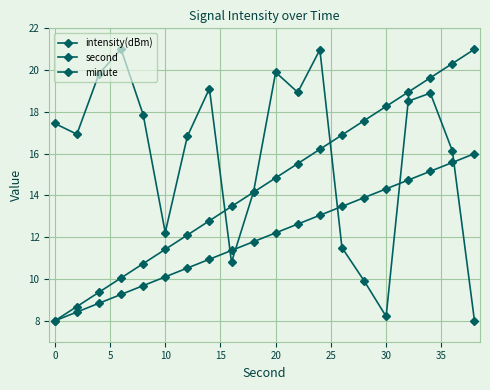

Which series has the largest range (max minus min)?

intensity(dBm)